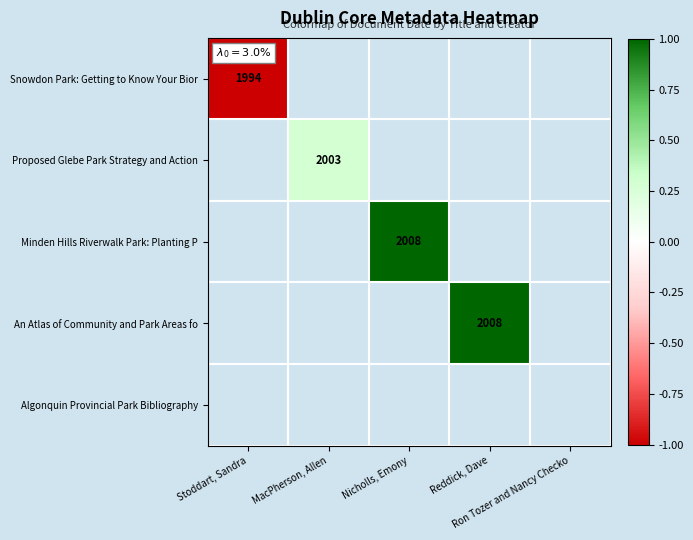

At which label is Snowdon Park: Getting to Know Your Bior closest to -1?

Stoddart, Sandra